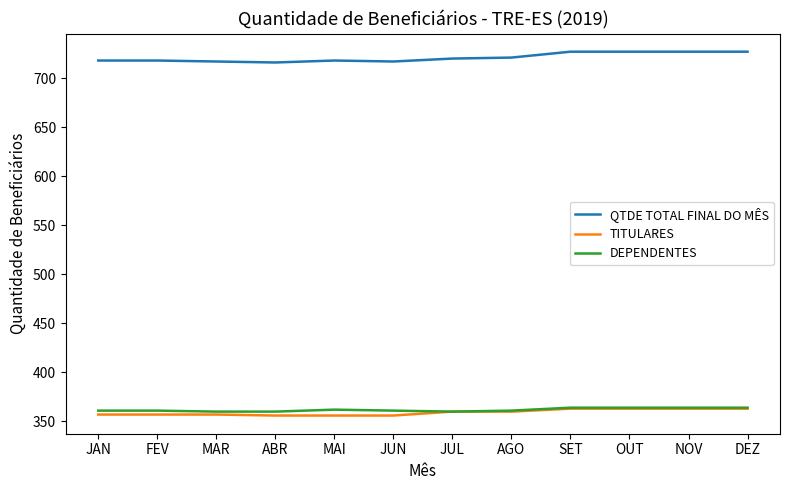

What are all the series names shown in the legend?

QTDE TOTAL FINAL DO MÊS, TITULARES, DEPENDENTES